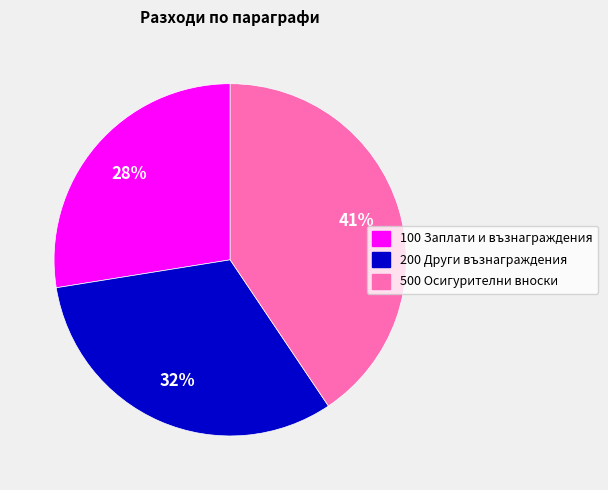

Is it true that 200 Други възнаграждения is 43% of the pie?

False